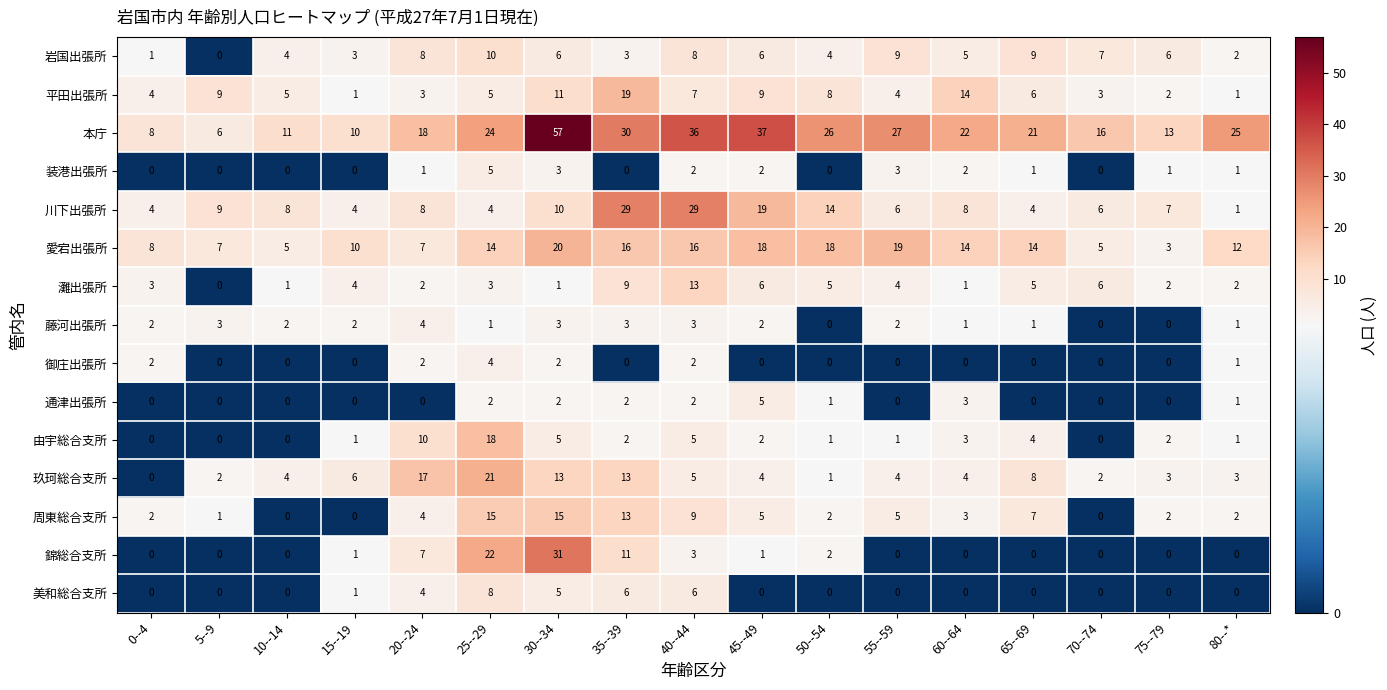

Is it true that 通津出張所 equals 0 at 65--69?

True